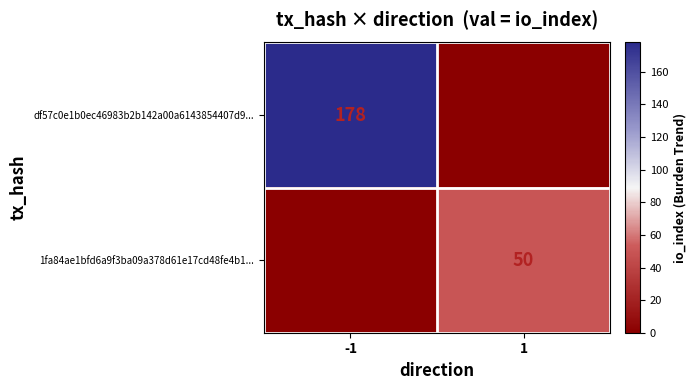

What is the spread (max minus min) of values at -1?

178